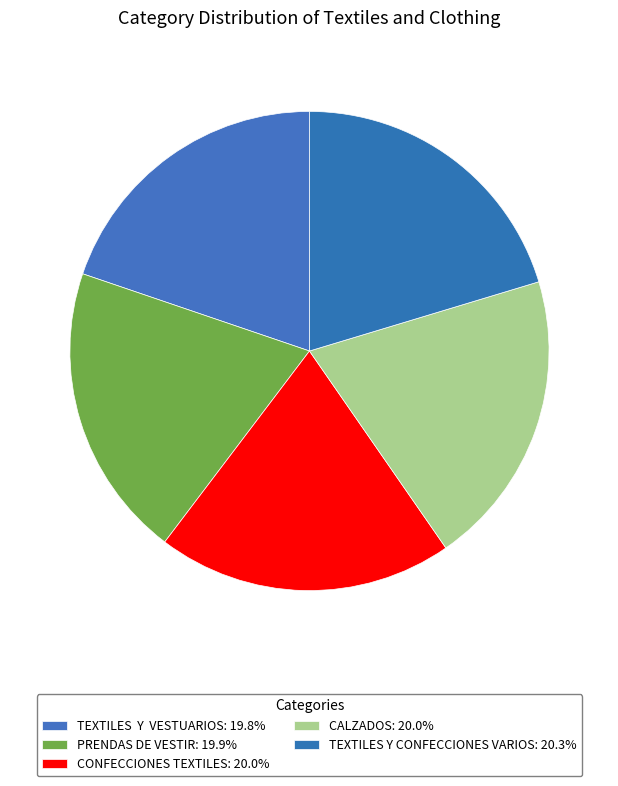

What is the largest slice in the pie chart?

TEXTILES Y CONFECCIONES VARIOS